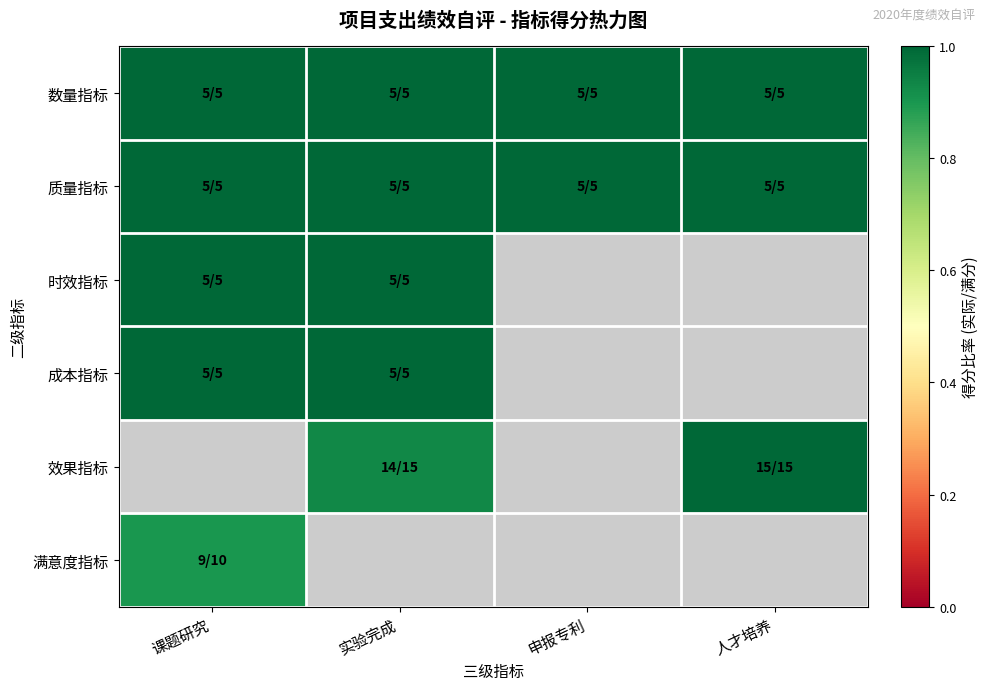

How many data points does each series have?

4